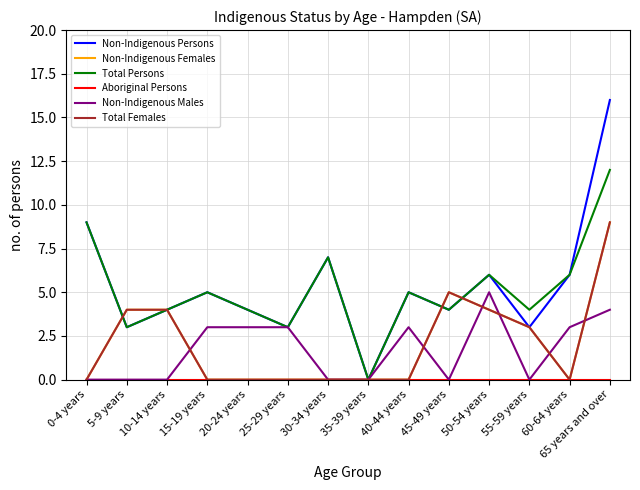

Does the chart display data point markers on the line(s)?

No